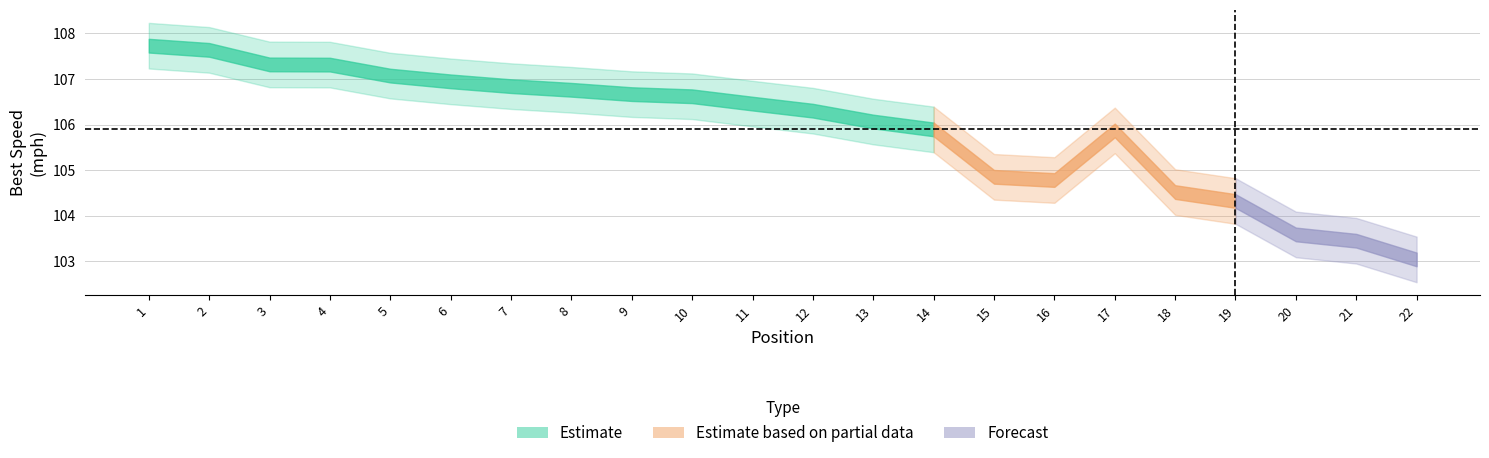

True or false: best_spd and in_lap intersect in this chart.

False